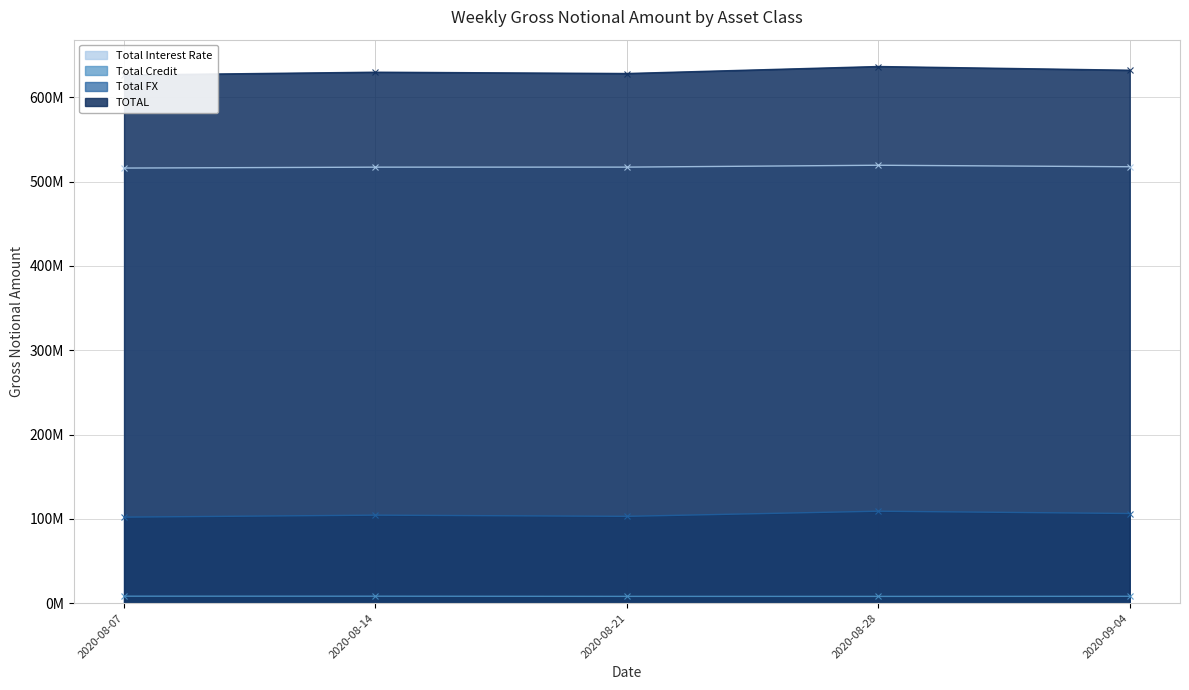

At how many categories does at least one series exceed 261944240?

5